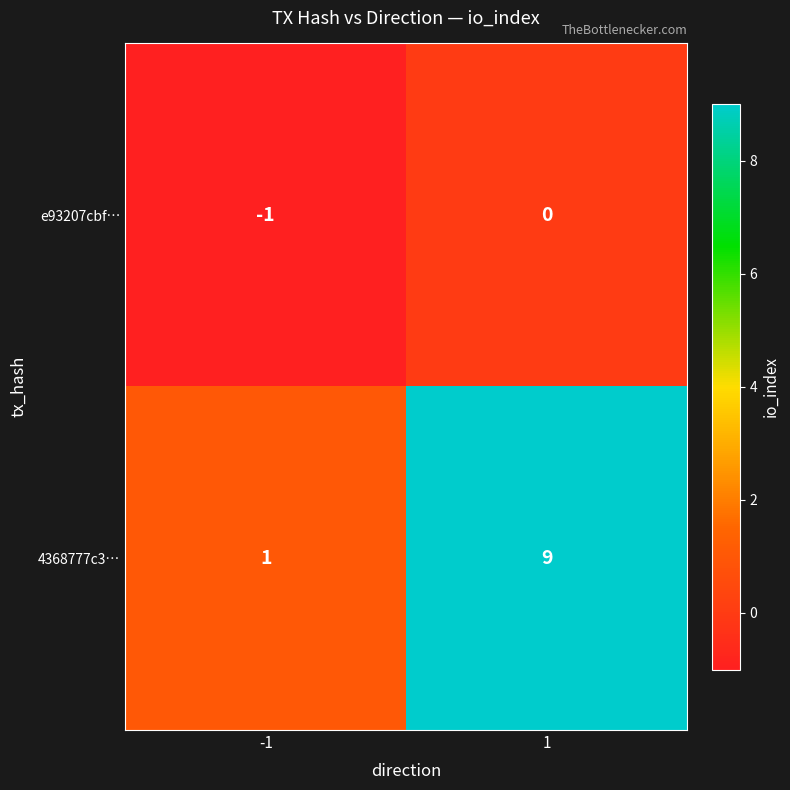

True or false: 4368777c3… has a value of 9 at 1.

True